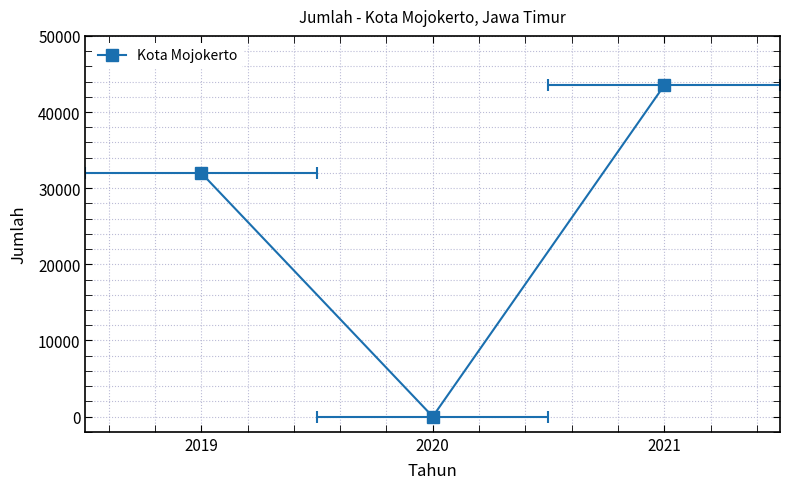

Count the number of values greater than 32000.

1